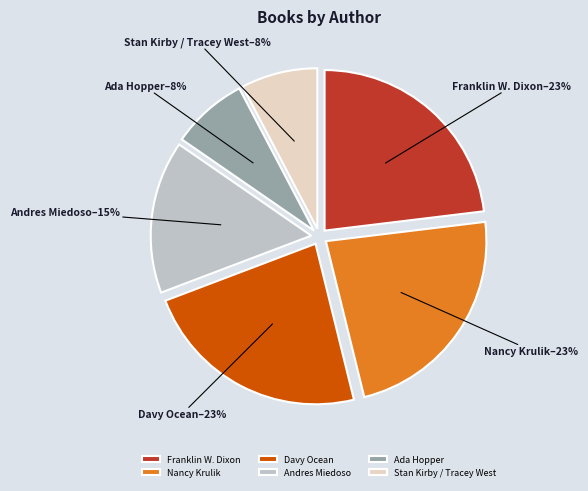

What percentage is the Davy Ocean slice, to the nearest percent?

23%